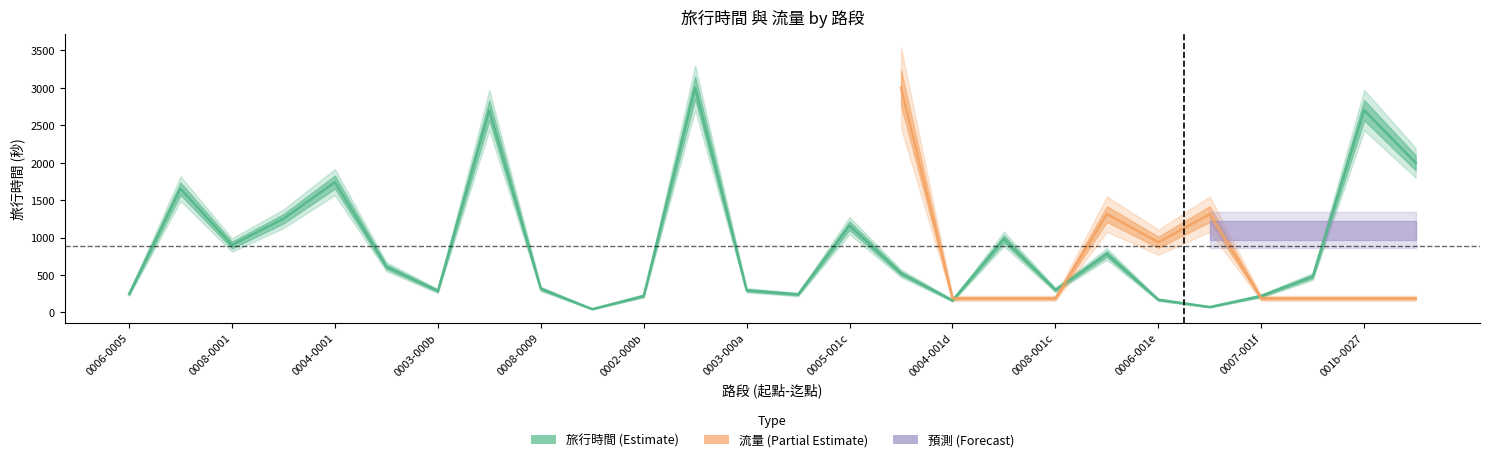

True or false: the data shows 610 at 5.

True